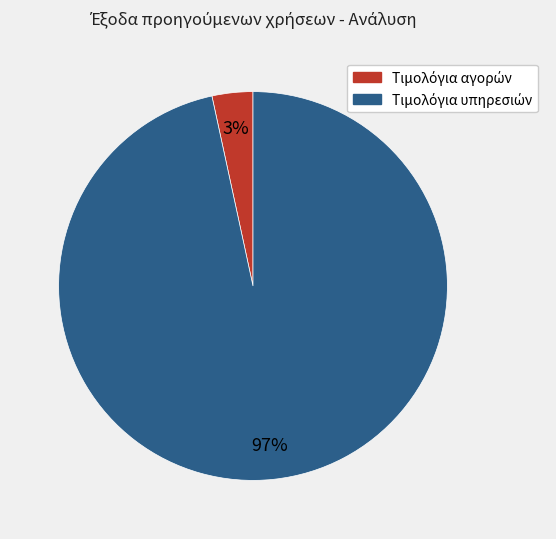

Is there a majority slice in this chart?

Yes